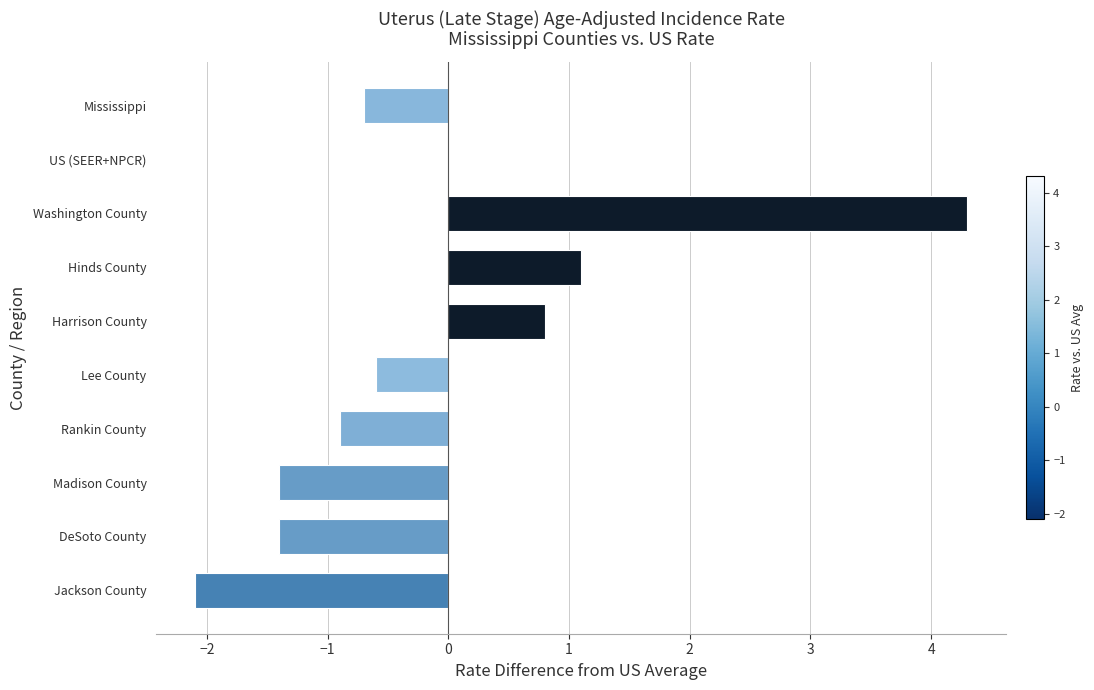

Between Jackson County and Washington County, which is larger?

Washington County